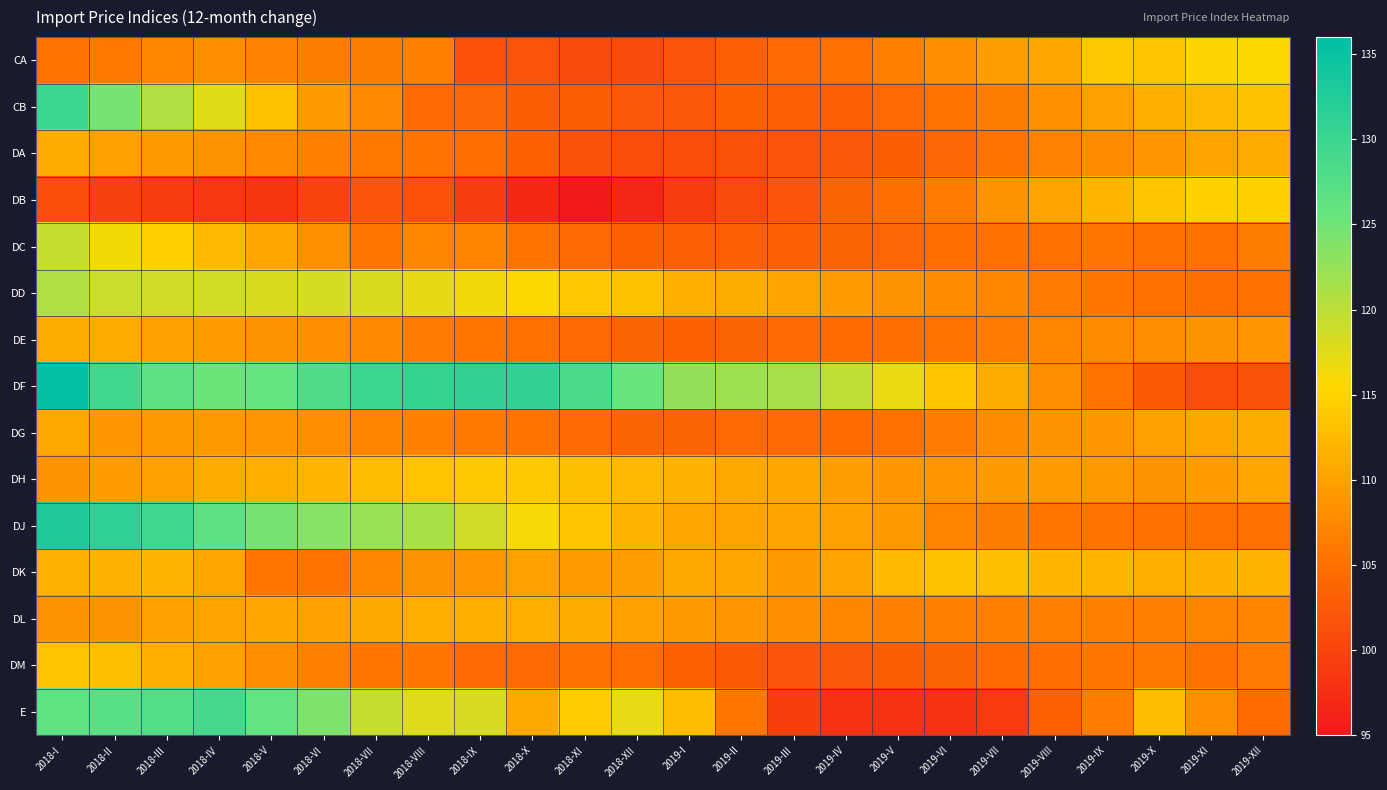

Which series has the widest spread of values?

DF